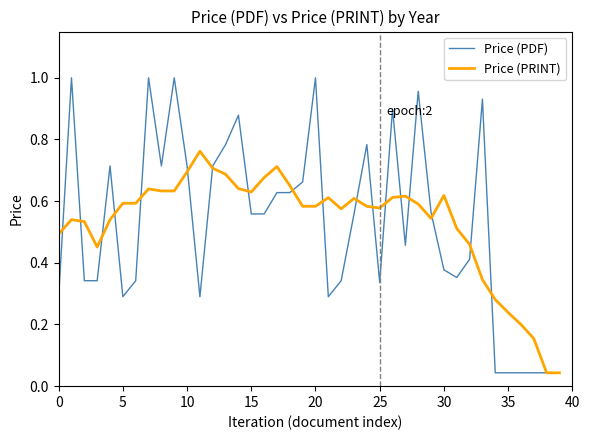

List the series in order of their peak value, highest first.

Price (PDF), Price (PRINT)